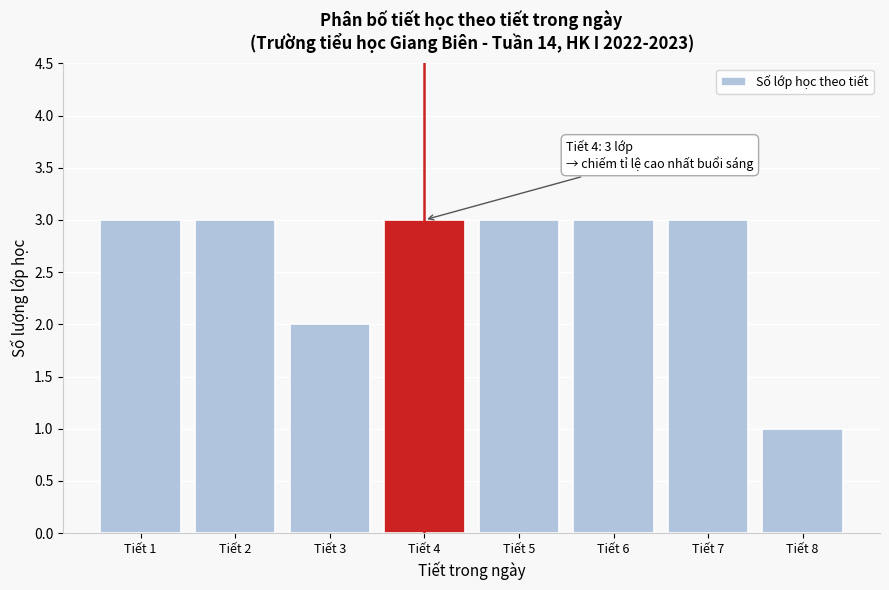

Reading left to right, what are all the values shown in this chart?

Tiết 1=3	Tiết 2=3	Tiết 3=2	Tiết 4=3	Tiết 5=3	Tiết 6=3	Tiết 7=3	Tiết 8=1